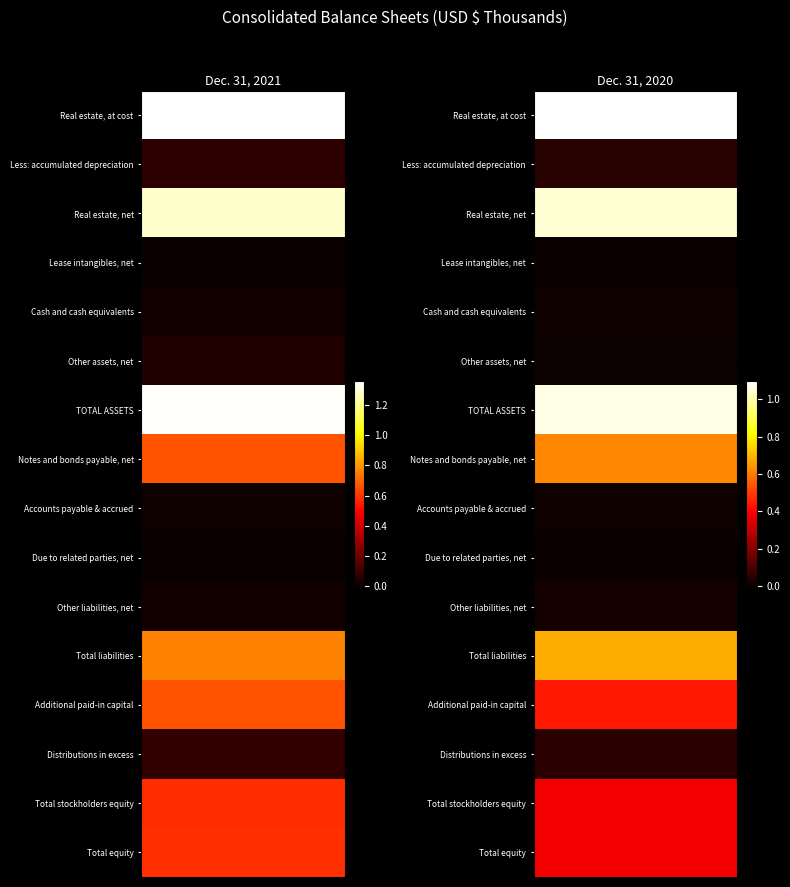

What is the difference between the highest and lowest values at 0?

1438267